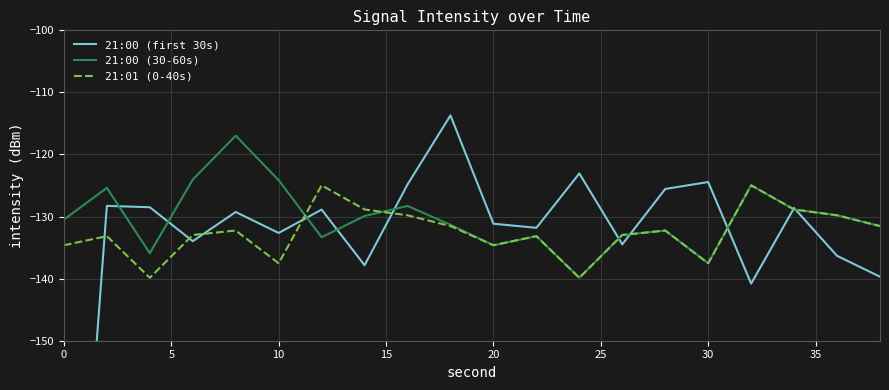

Is it true that 21:01 (0-40s) equals -213.0 at 30?

False